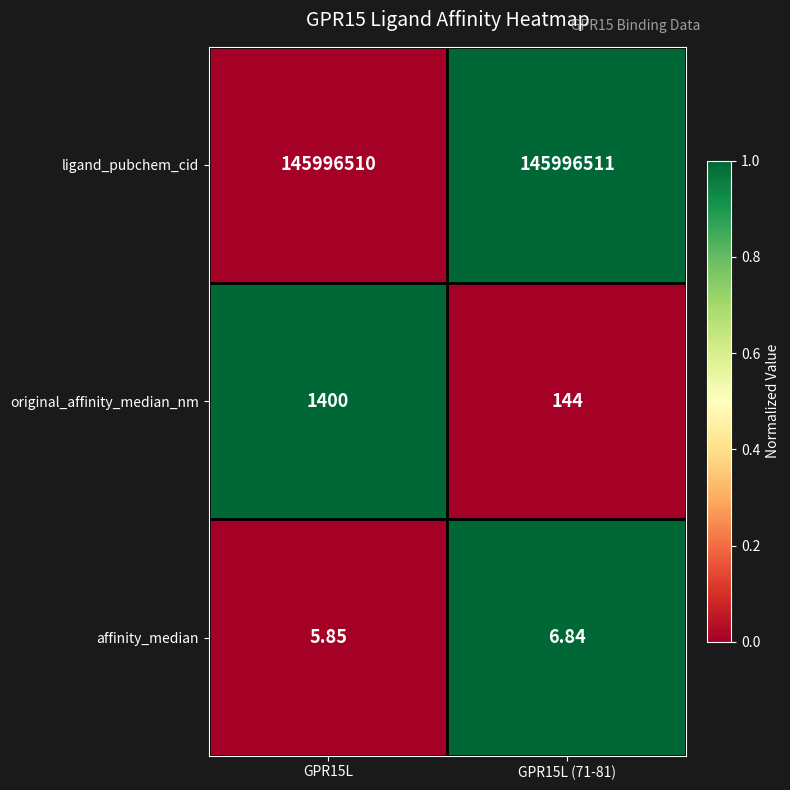

Which series has the largest total across all categories?

ligand_pubchem_cid